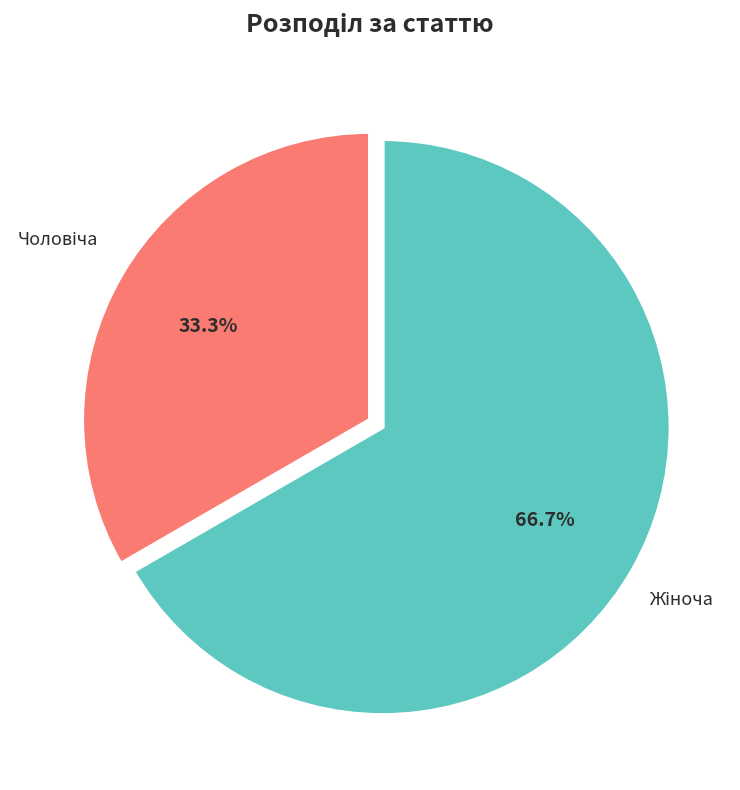

Does any single category account for the majority?

Yes